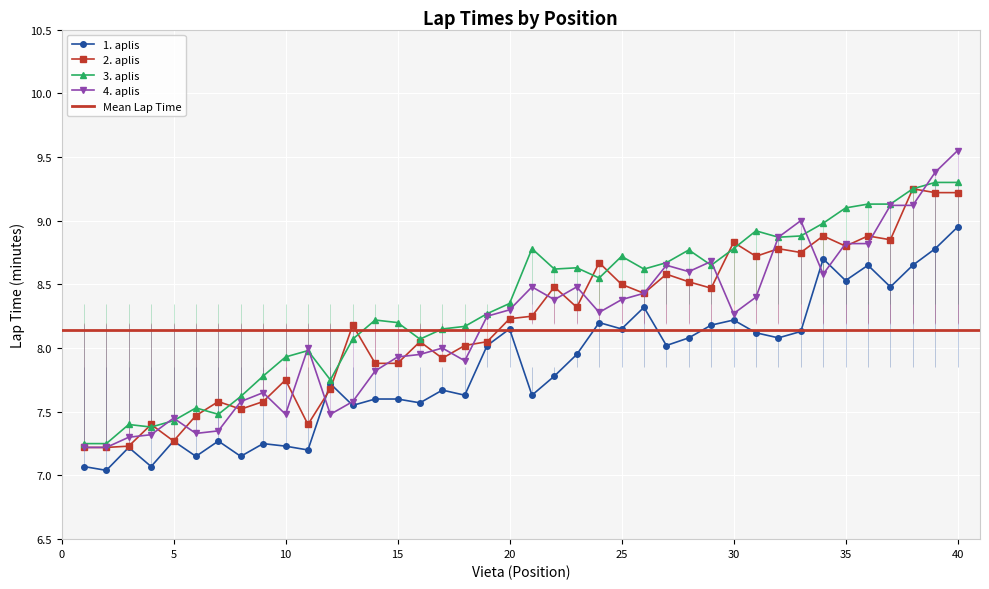

At which label does 2. aplis reach its peak?

38